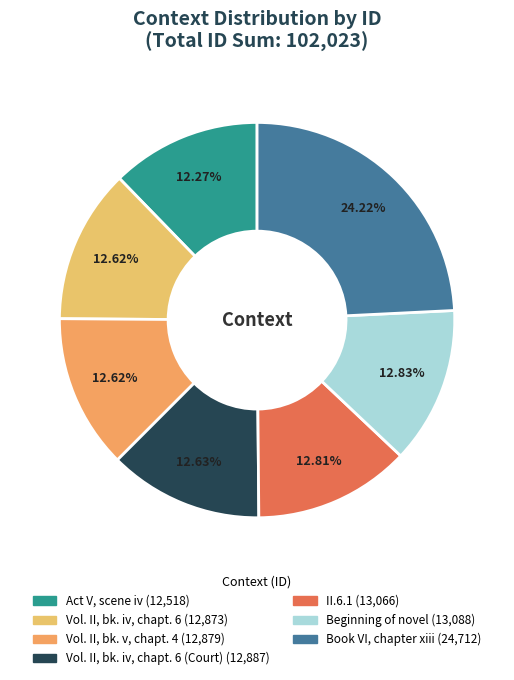

Rank the categories by value from lowest to highest.

Act V, scene iv, Vol. II, bk. iv, chapt. 6, Vol. II, bk. v, chapt. 4, Vol. II, bk. iv, chapt. 6 (Court), II.6.1, Beginning of novel, Book VI, chapter xiii